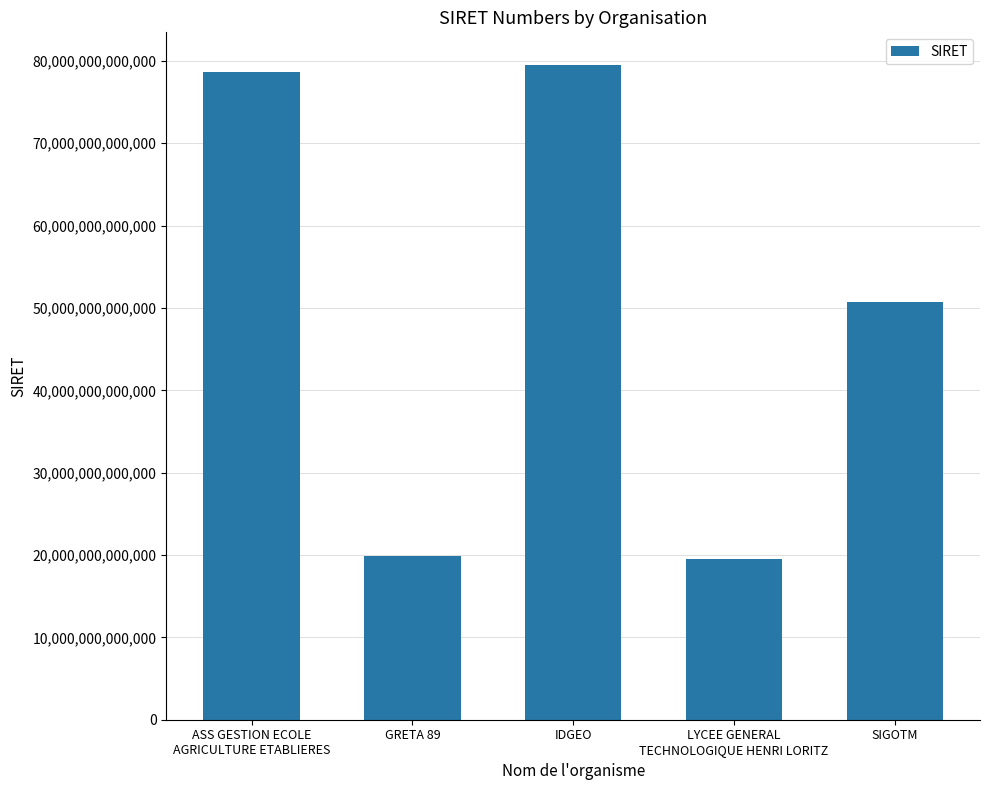

What is the label of the 5th bar from the right?

ASS GESTION ECOLE
AGRICULTURE ETABLIERES